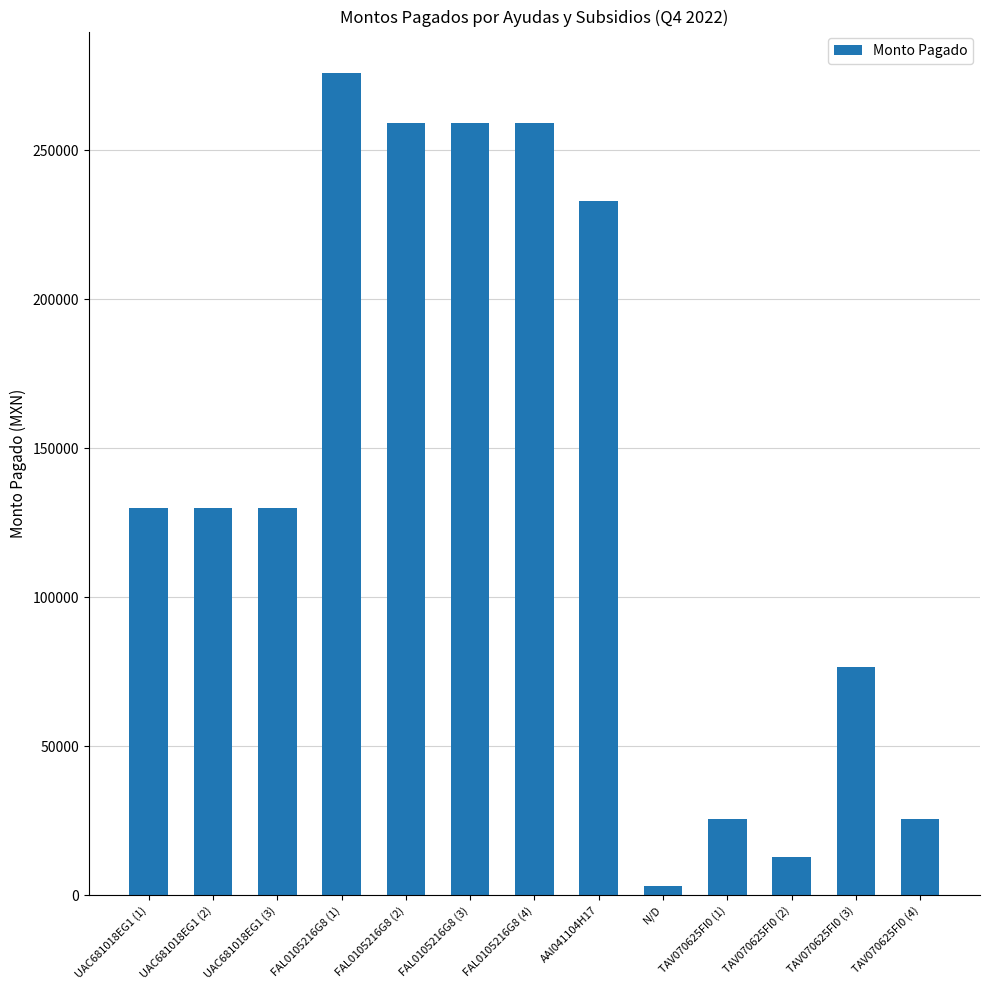

Read the value at UAC681018EG1 (1).

129969.1